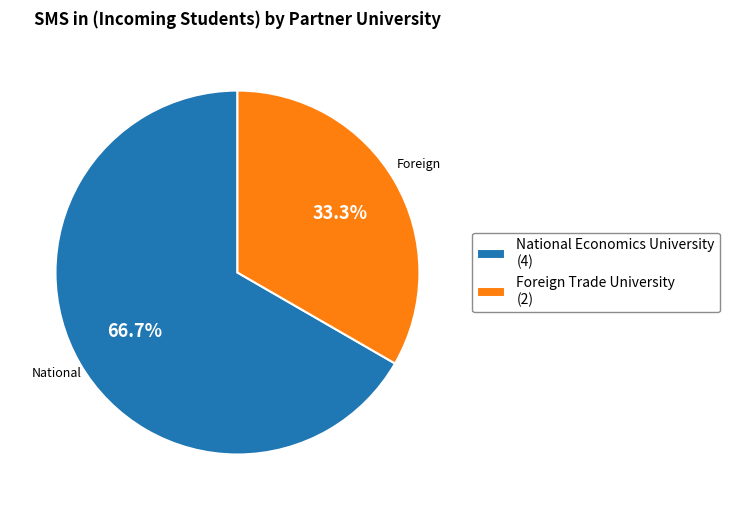

To the nearest percent, what is the average slice percentage?

50%